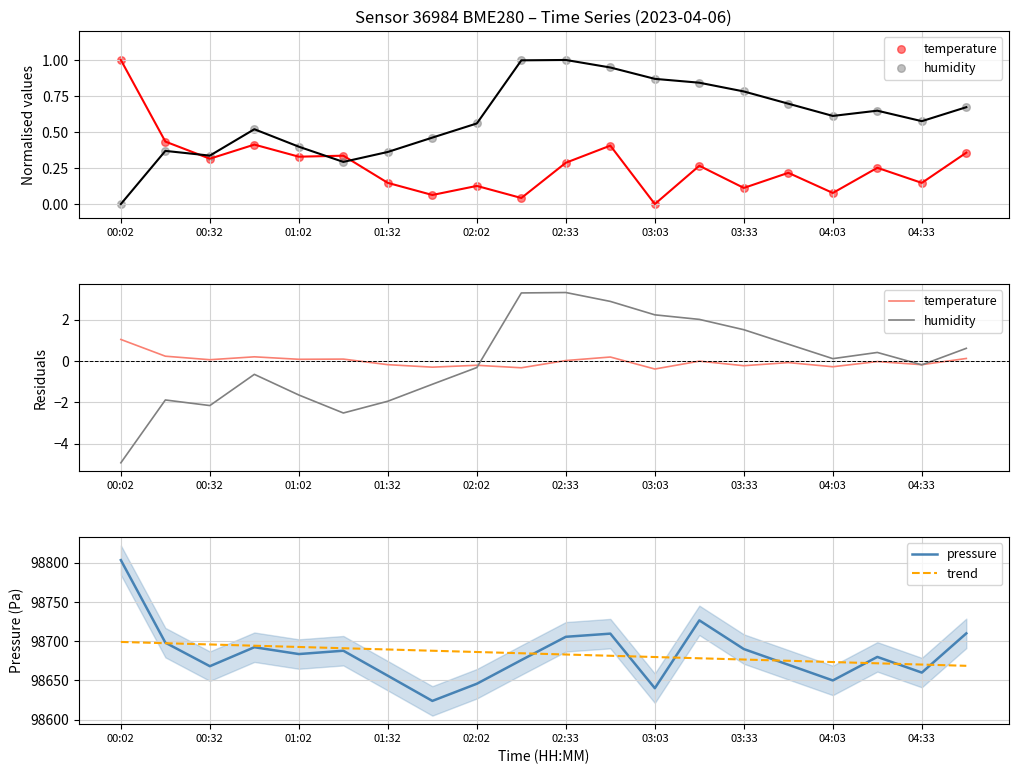

Which series has the largest Y range (max minus min)?

pressure